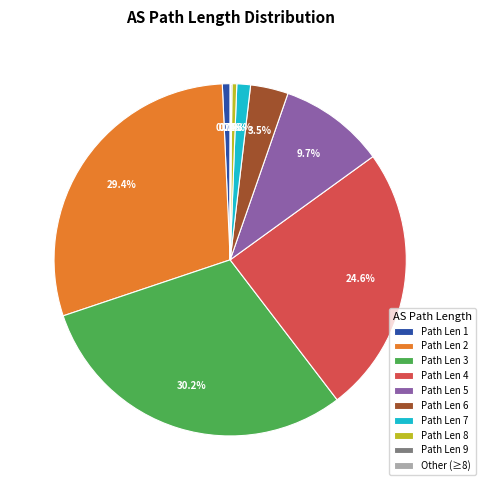

Is the sum of Path Len 8 and Path Len 3 greater than half?

No